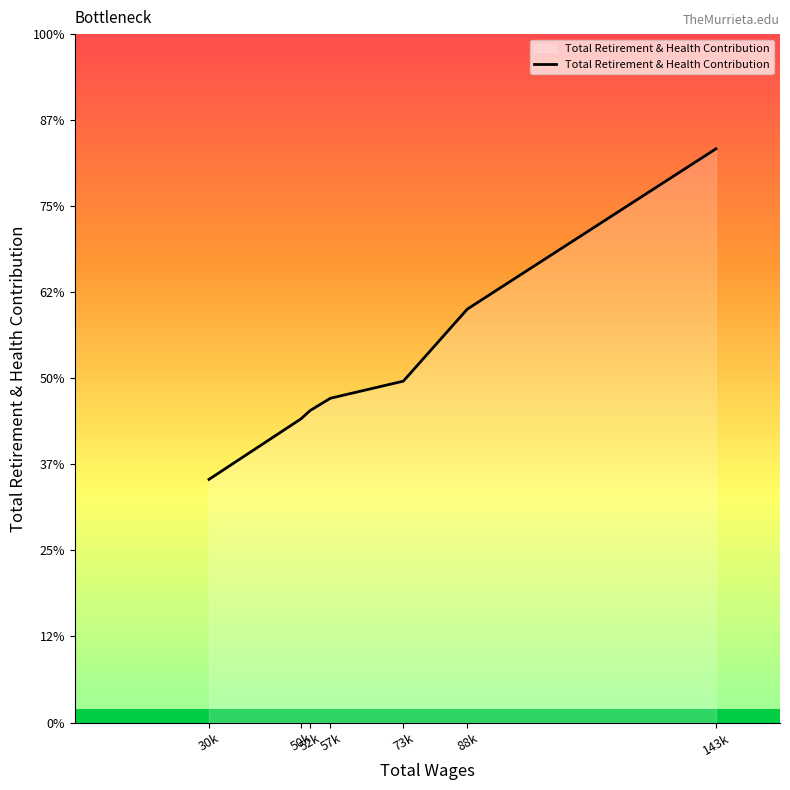

Where is the data nearest to the value 28591?

88k